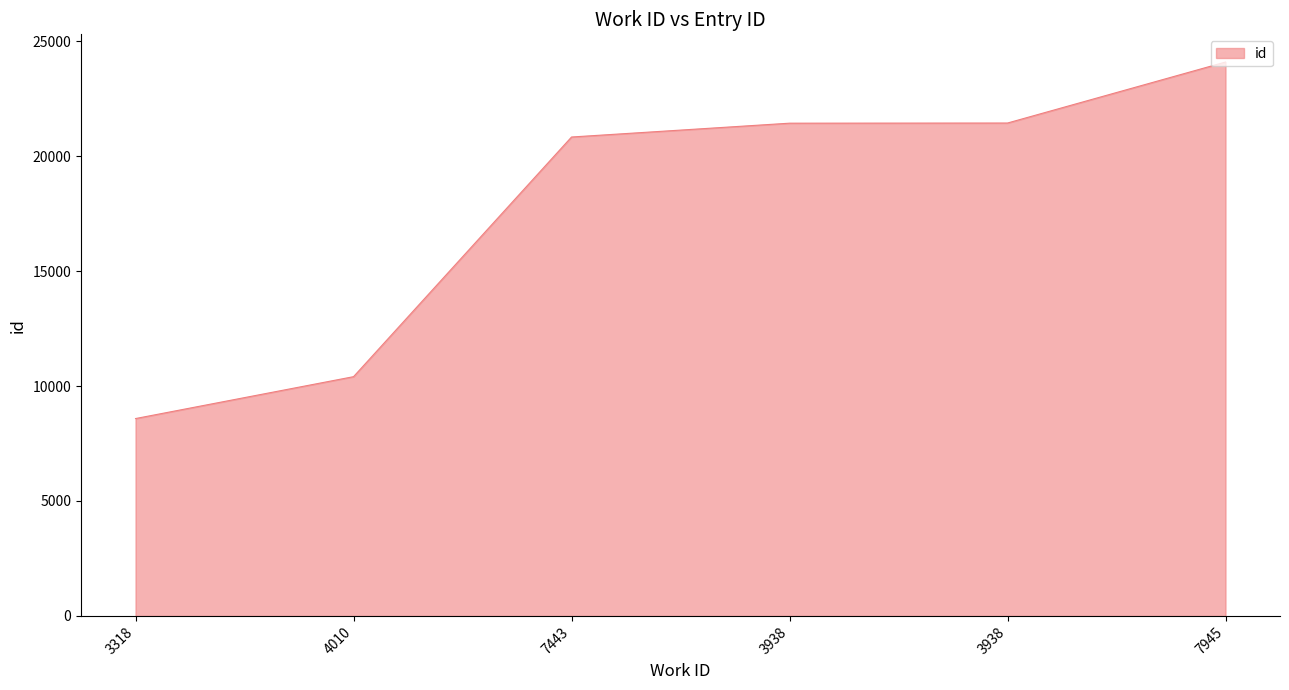

Rank the categories by value from highest to lowest.

7945, 3938, 3938, 7443, 4010, 3318